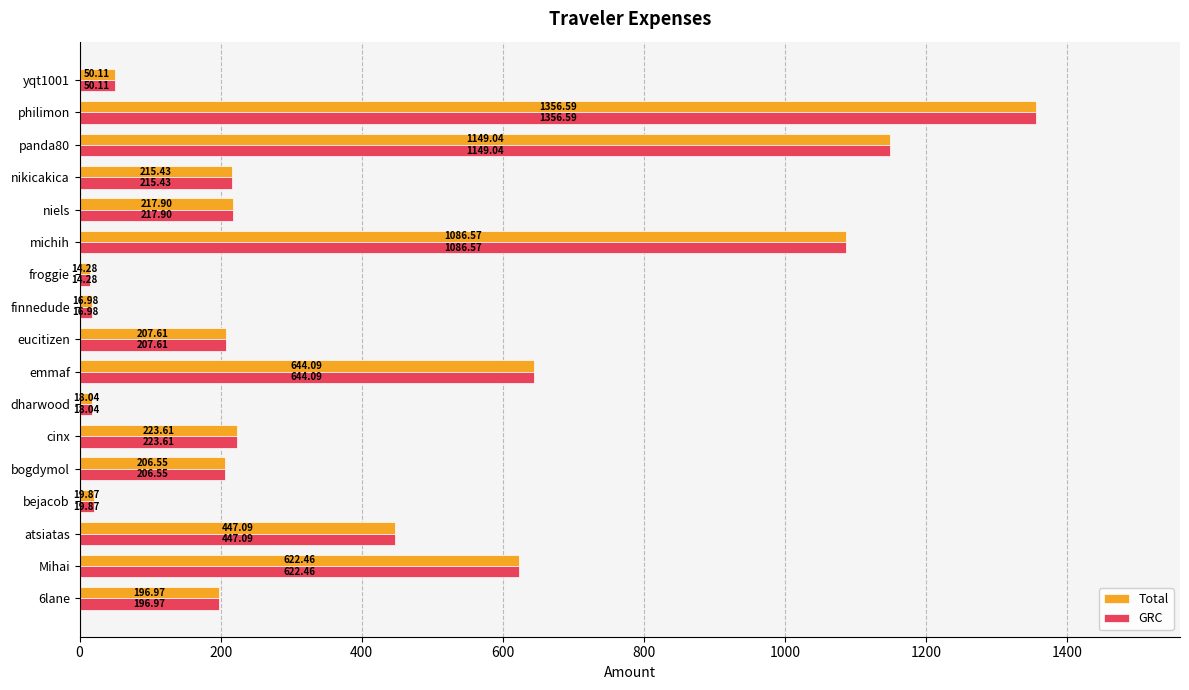

What is the difference between the maximum and minimum values in the Total series?

1342.3